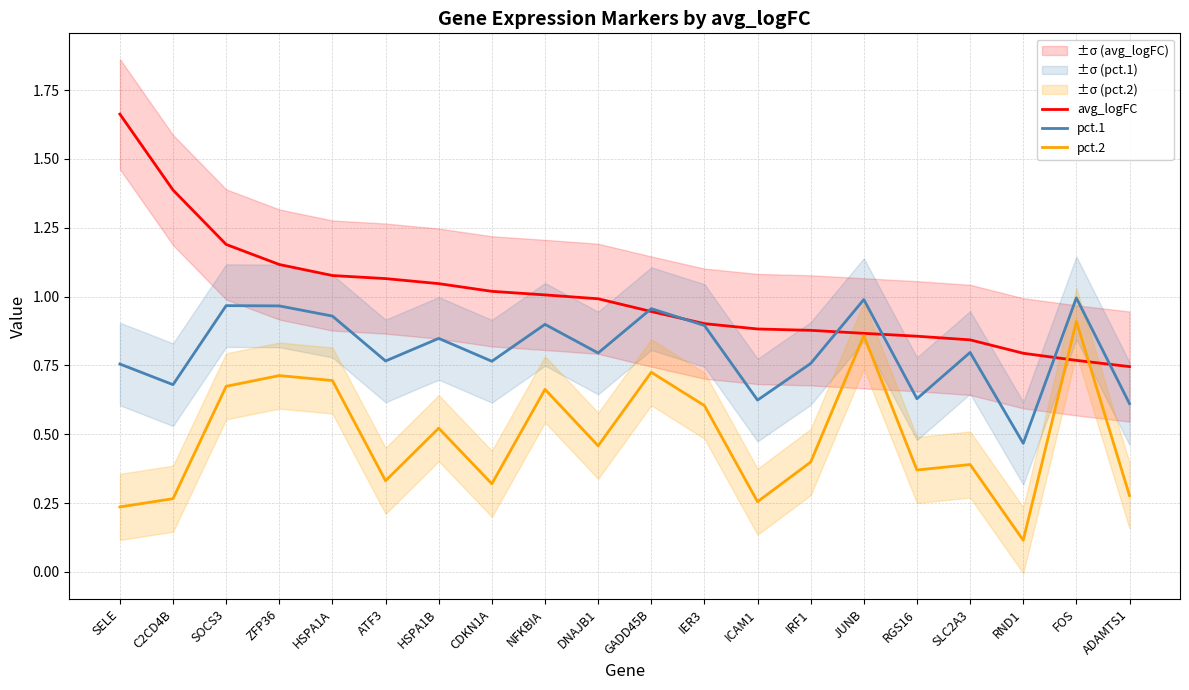

What is the difference between the second highest and minimum values in the pct.1 series?

0.5